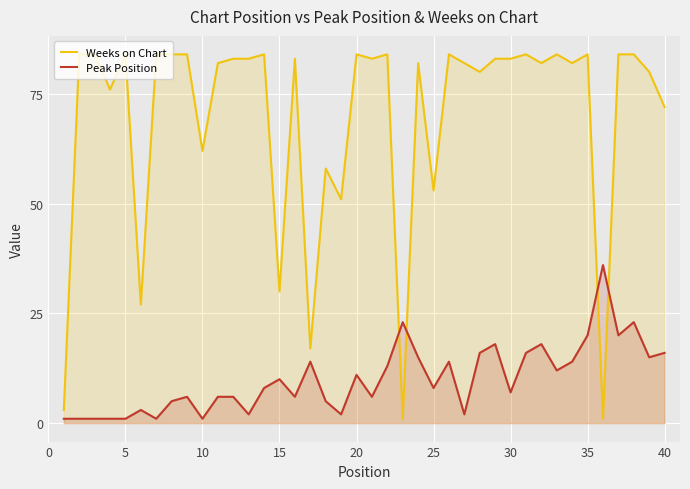

At which label does Peak Position first exceed 8?

14